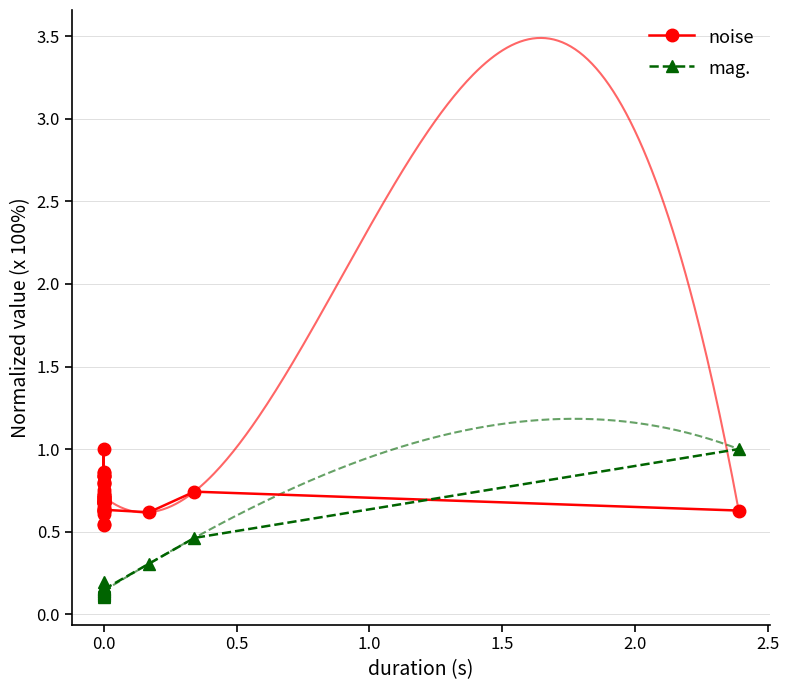

What is the sum of all noise values?

28.3